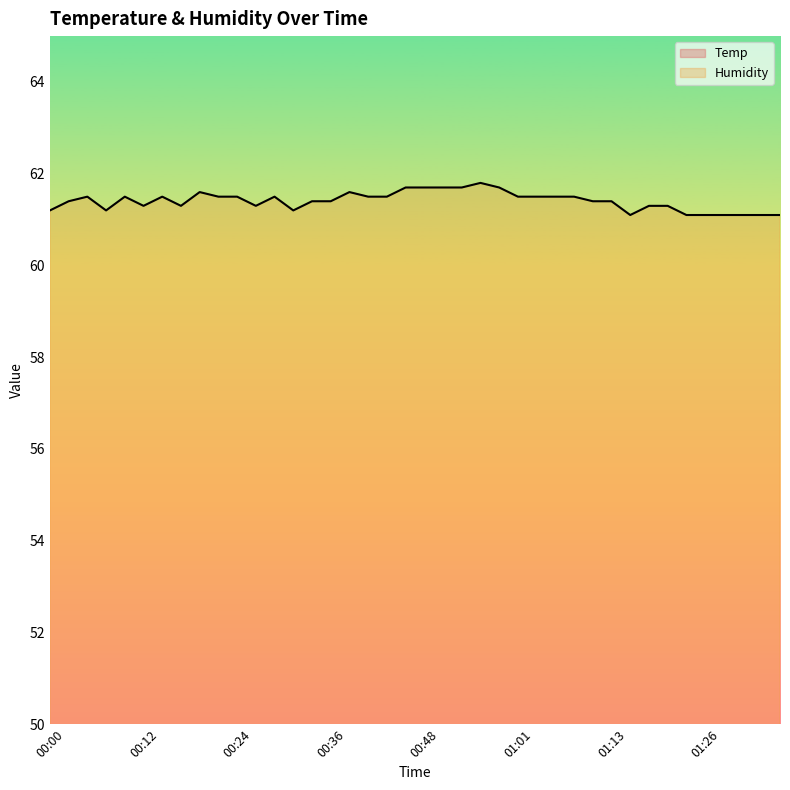

True or false: Temp and Humidity cross at least once.

False